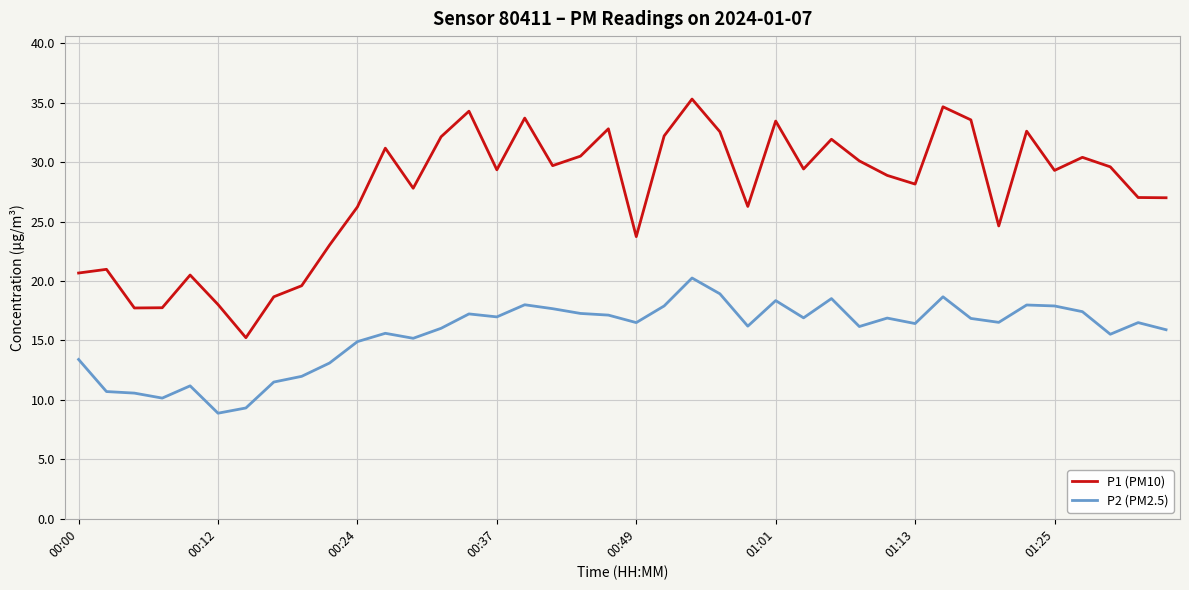

Which series has the widest spread of values?

P1 (PM10)